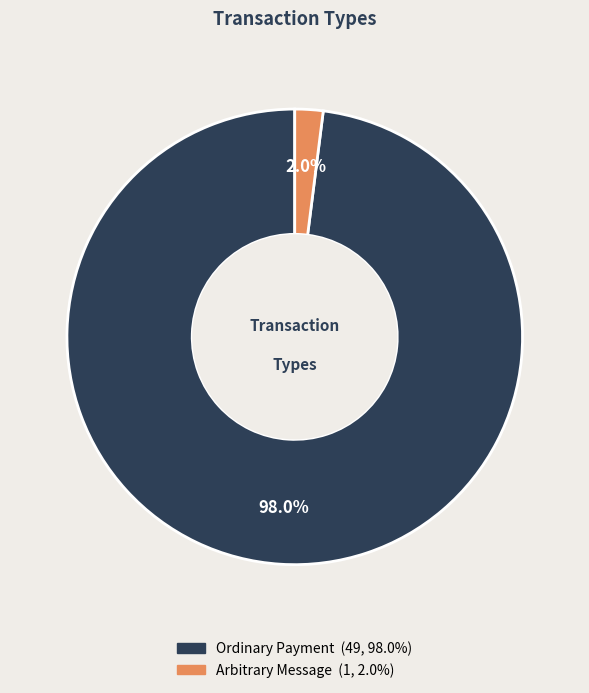

Does Arbitrary Message account for over 50% of the chart?

No